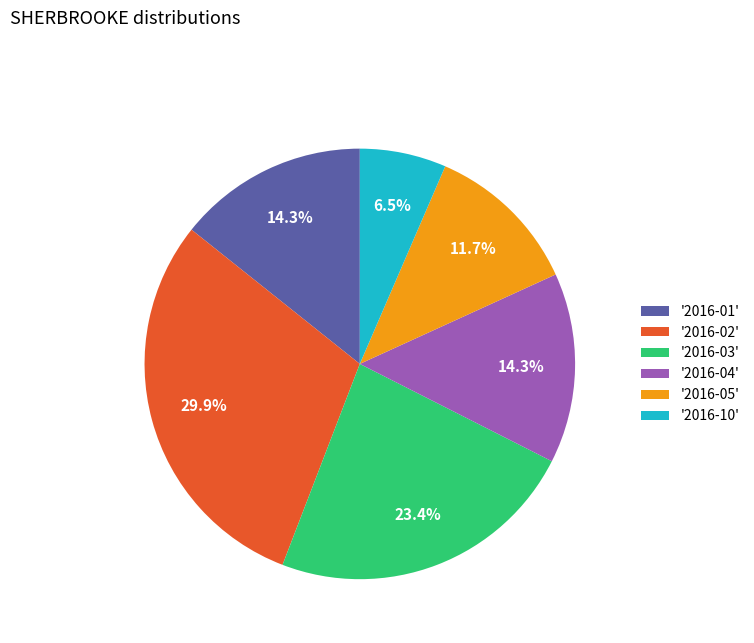

What is the ratio of the value at '2016-01' to the value at '2016-02'?

0.5